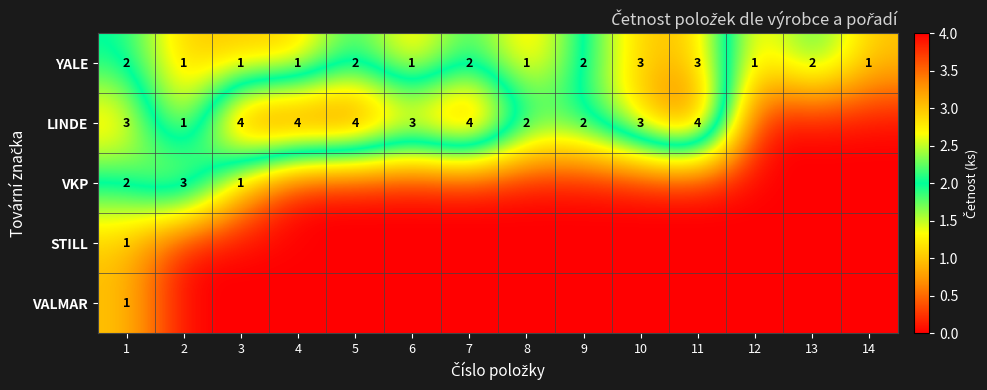

How many values in the YALE series are below 2?

7